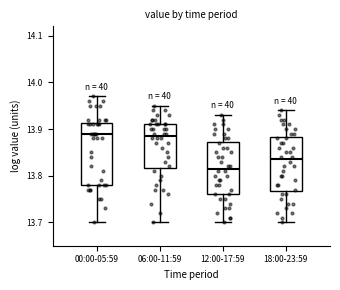

Where does the lower whisker of the box for 00:00-05:59 end on the y-axis? The values are not printed on the chart, so give them approximately, as read against the axis.

13.70